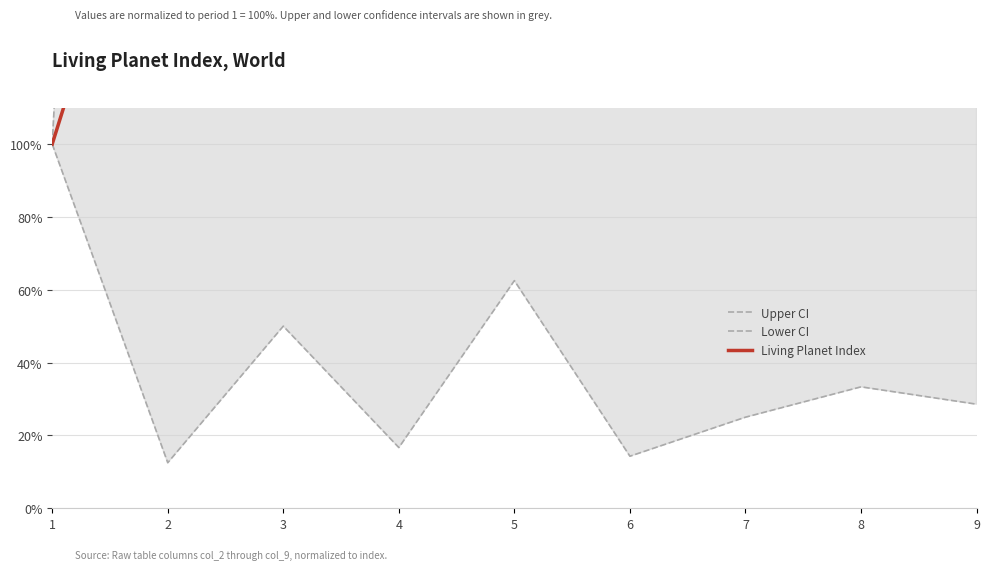

What is the value of the Lower CI point at the 9th from the left?

28.6